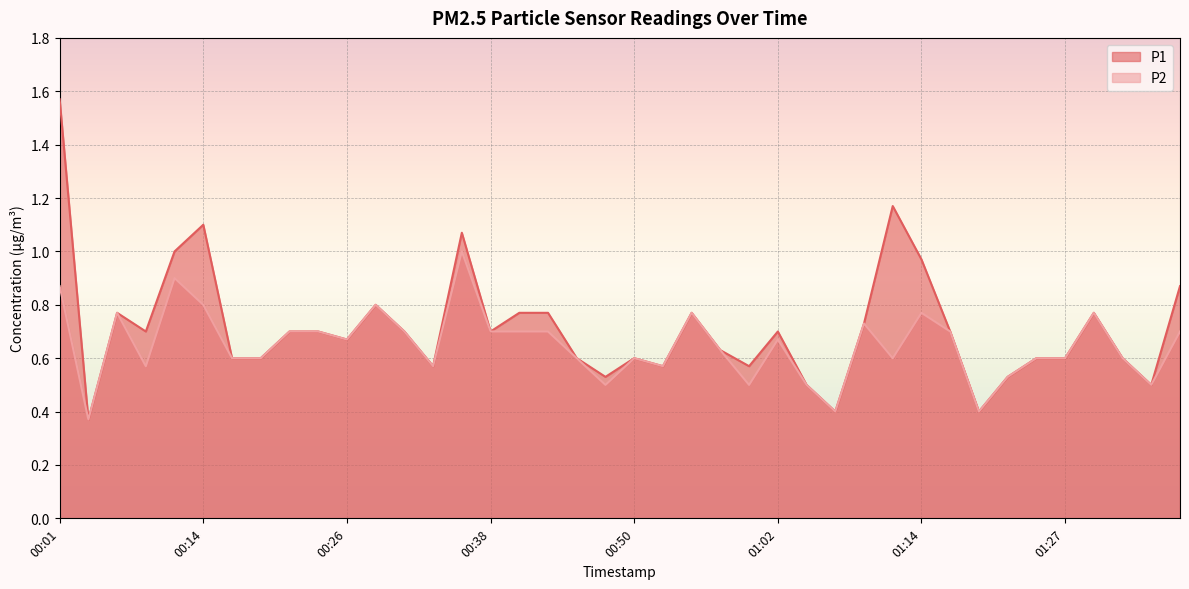

Which series has the widest spread of values?

P1